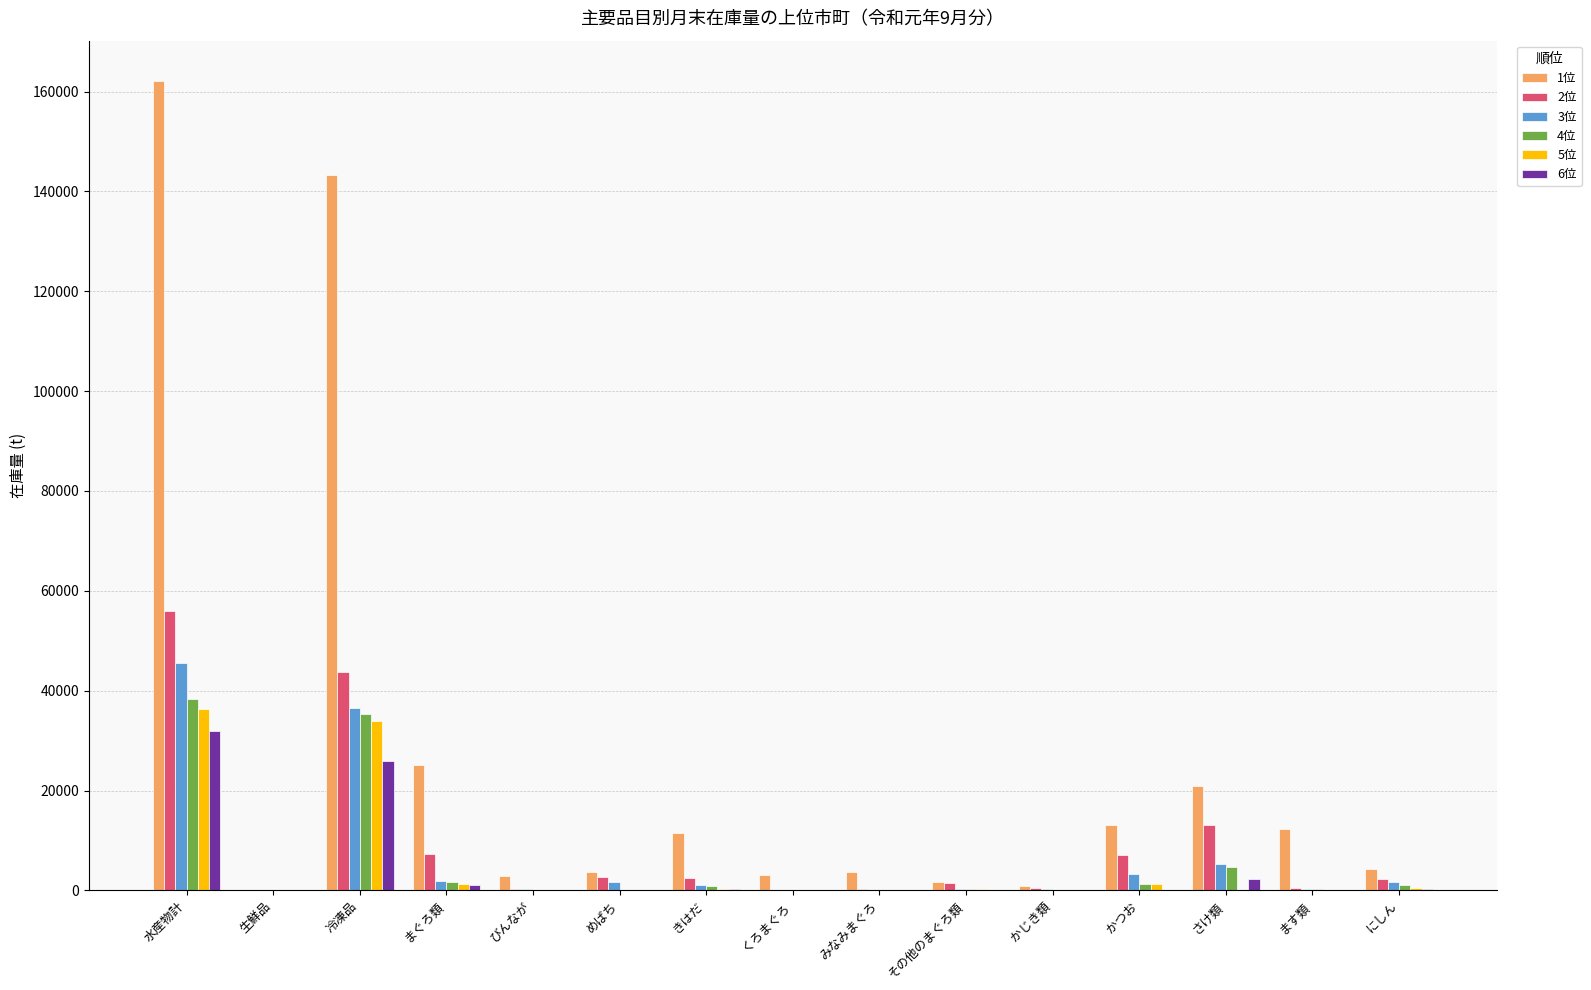

At which category is the sum across all series the highest?

水産物計